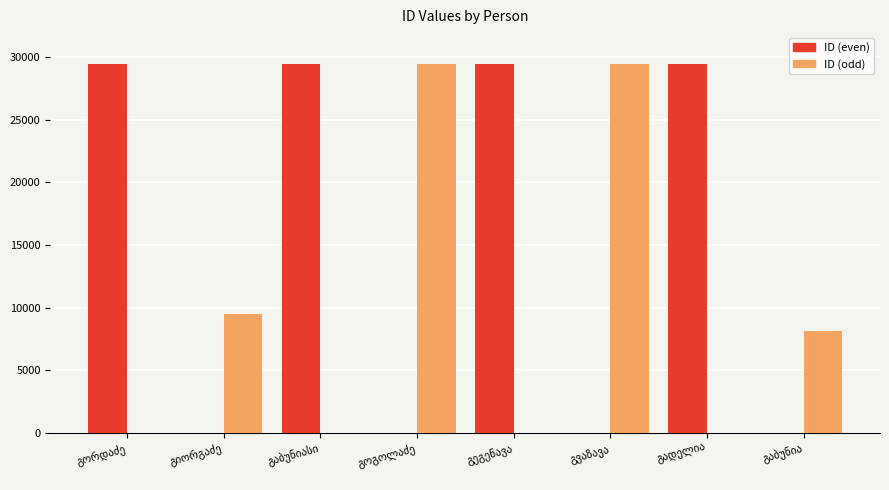

Which series has the largest total across all categories?

ID (even)